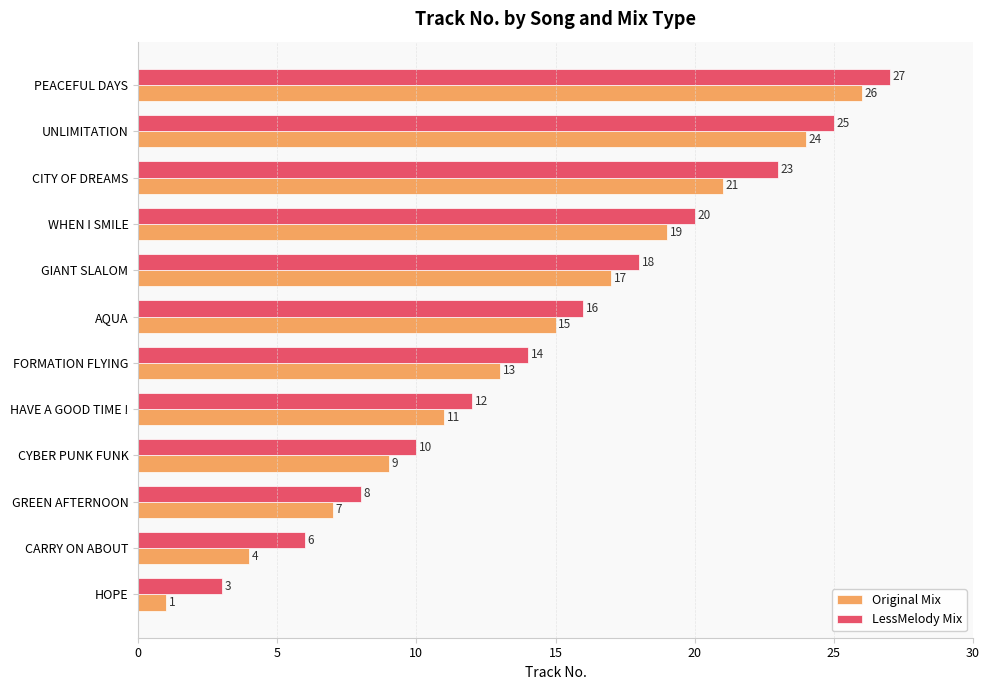

The LessMelody Mix series shows 3 at HOPE. True or false?

True